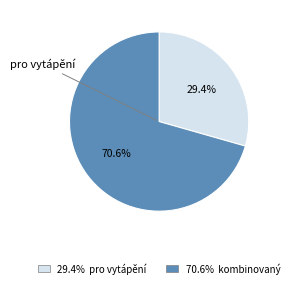

Is there any slice that represents more than half of the pie?

Yes